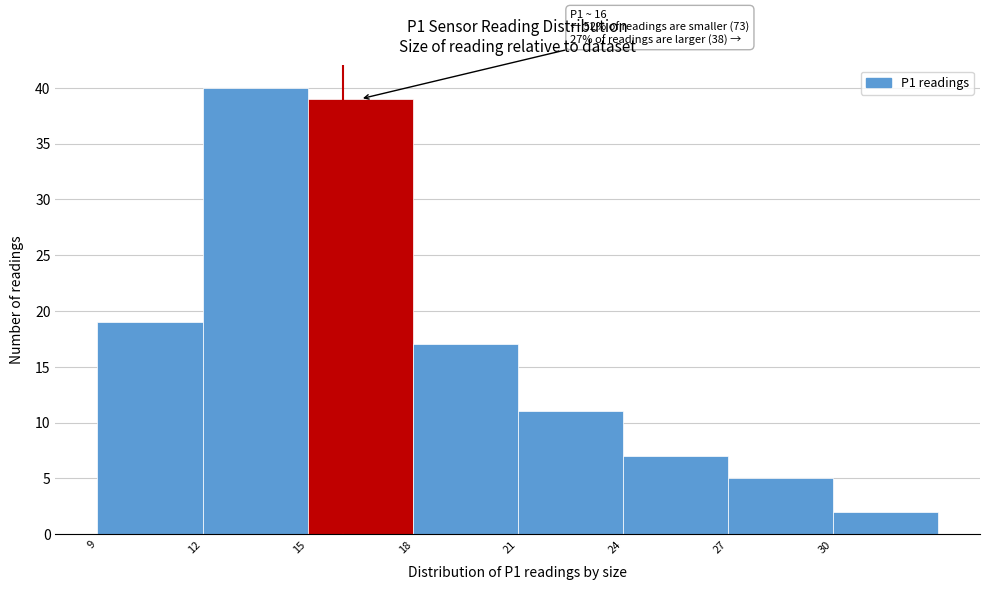

Which range on the x-axis has the tallest bar?

12 to 15